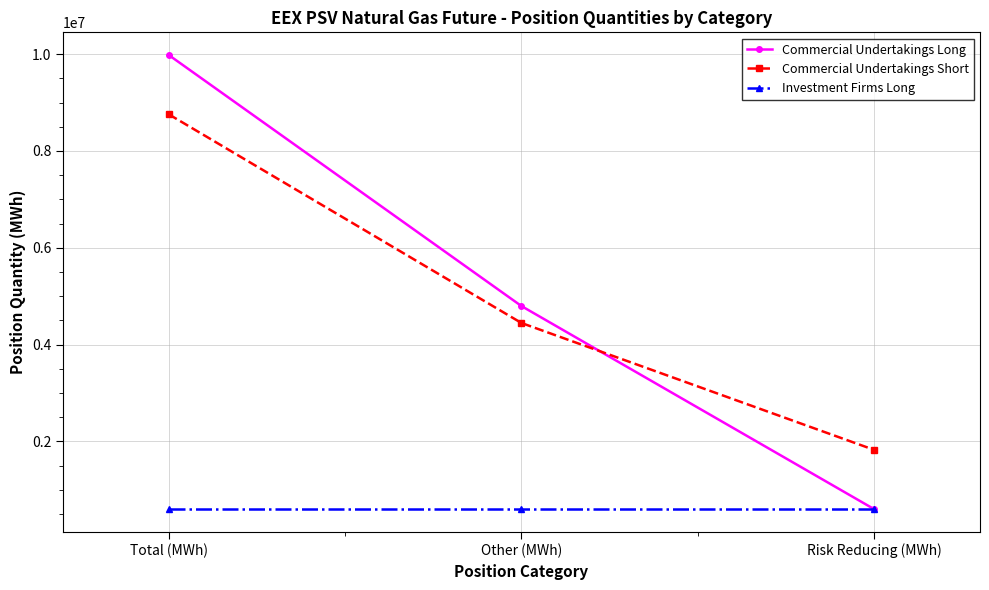

Reading right to left, what are all the values shown in this chart?

Commercial Undertakings Long: 601248	4795872	9980616
Commercial Undertakings Short: 1825824	4446264	8756040
Investment Firms Long: 601248	601248	601248